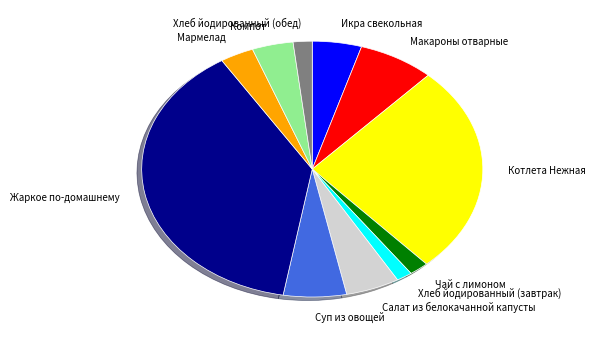

Which has a higher value, Мармелад or Хлеб йодированный (обед)?

Мармелад